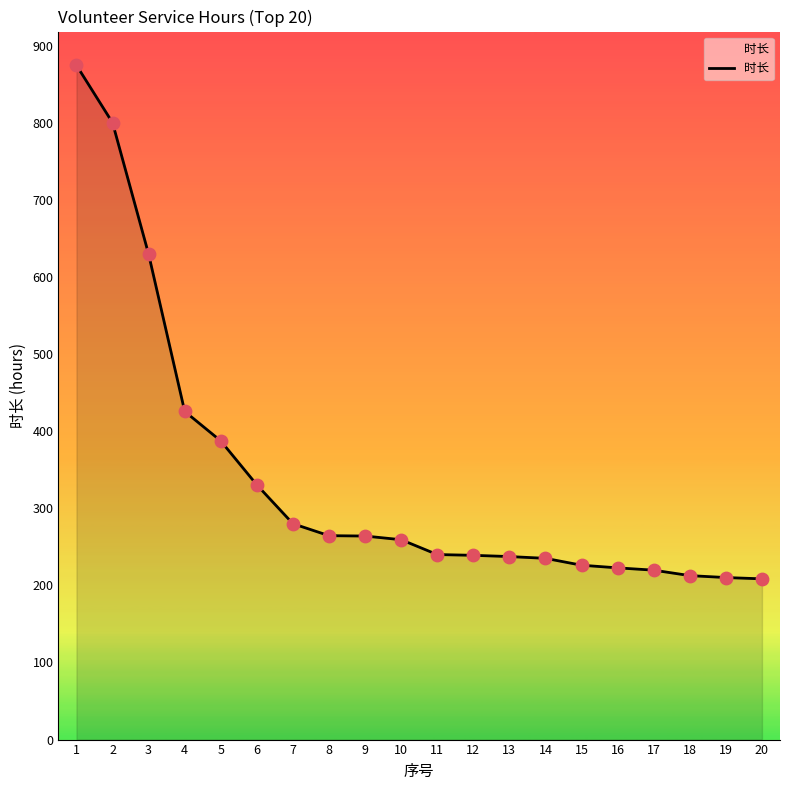

What is the change in value from 13 to 15?

-11.2